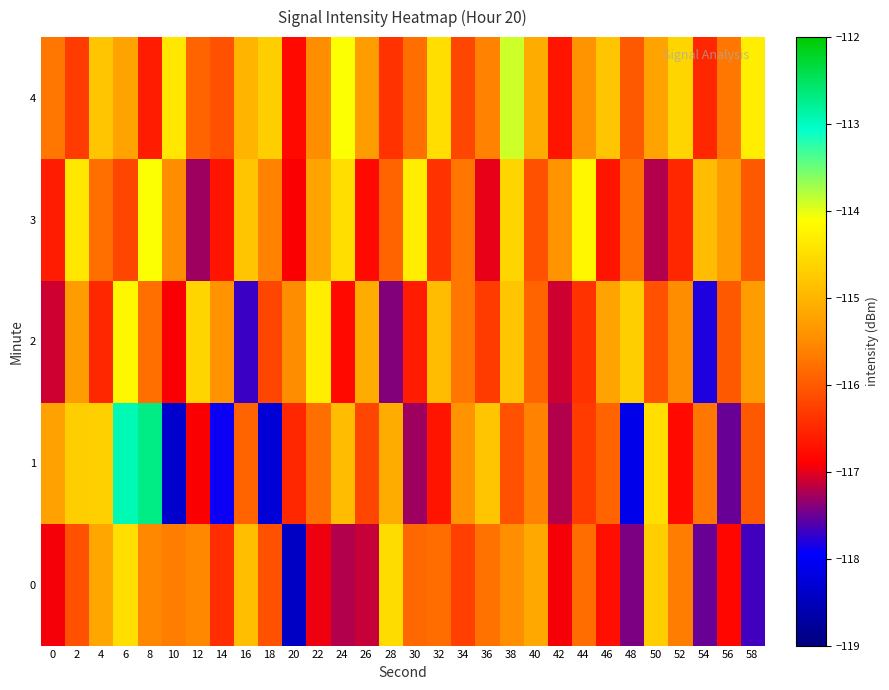

At how many categories does at least one series exceed -113?

2